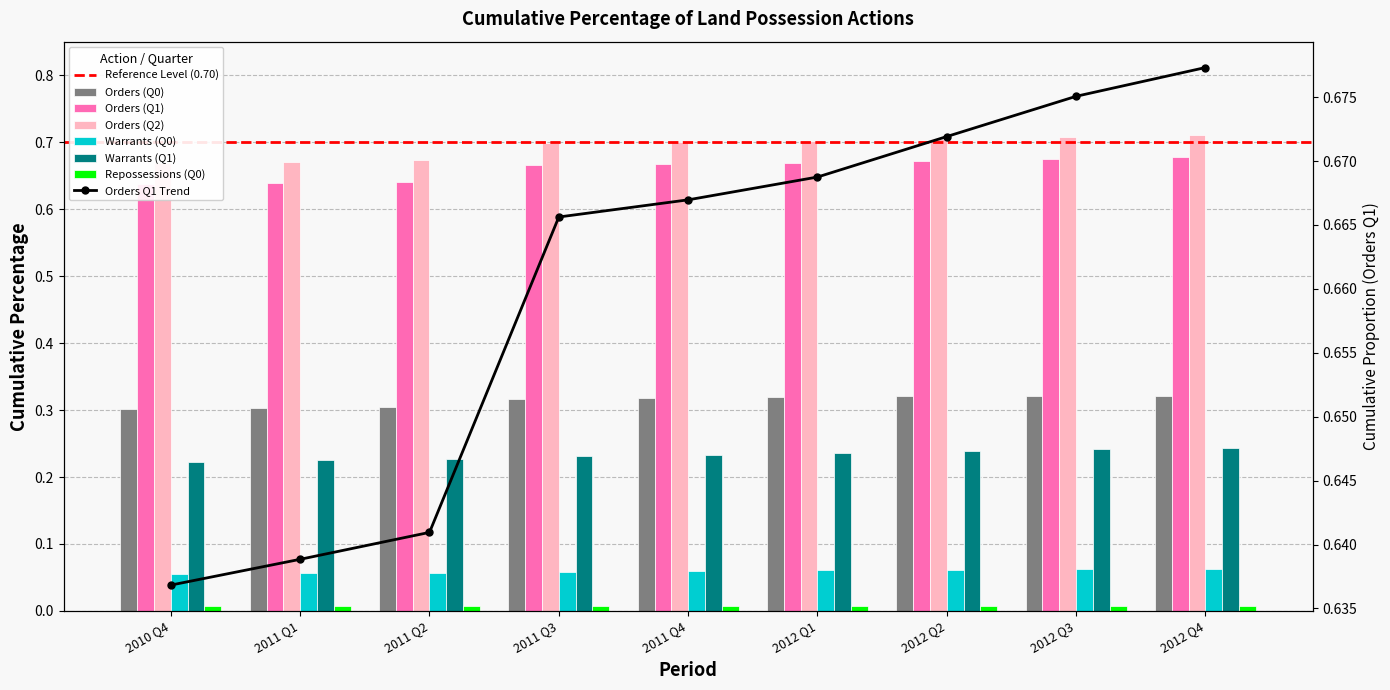

How many bars are there in each group?

6